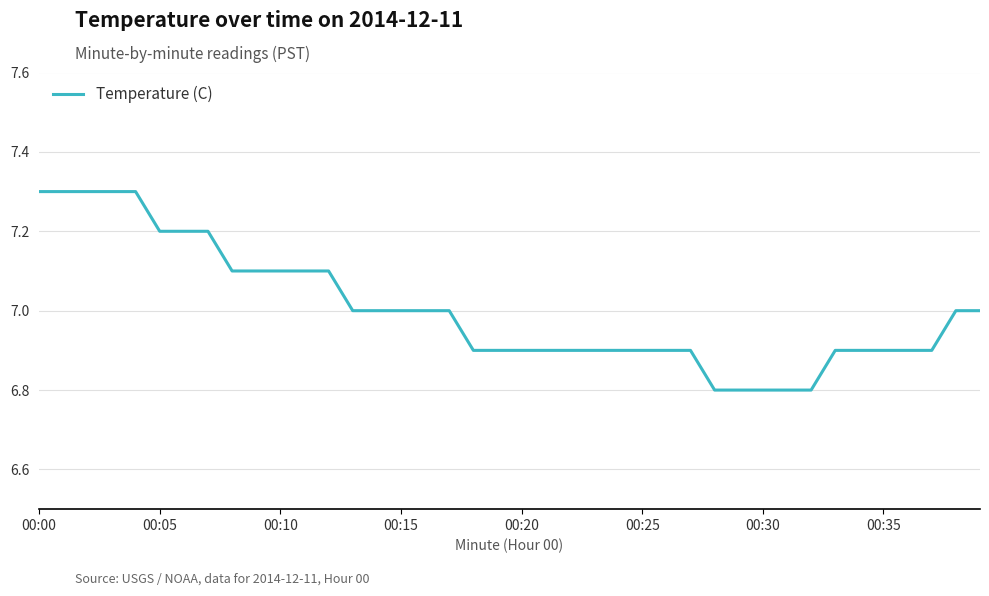

What is the smallest value displayed?

6.8